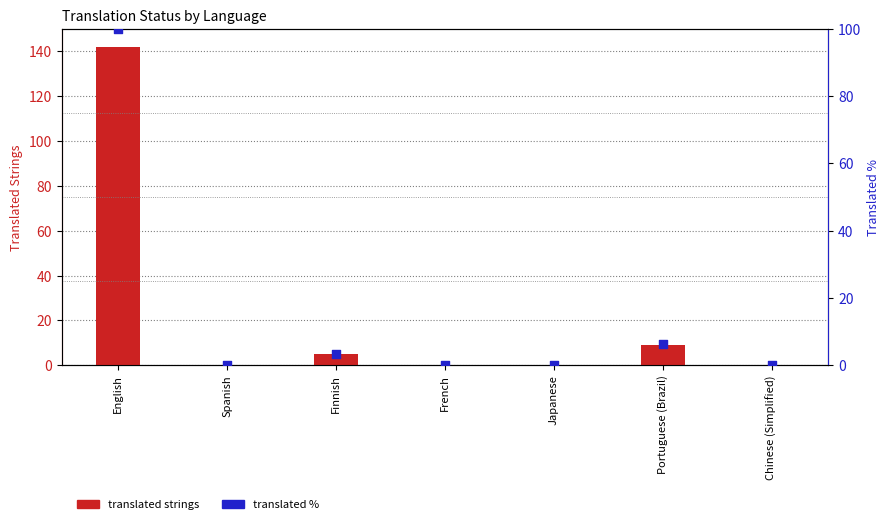

Which series has the largest total across all categories?

translated strings